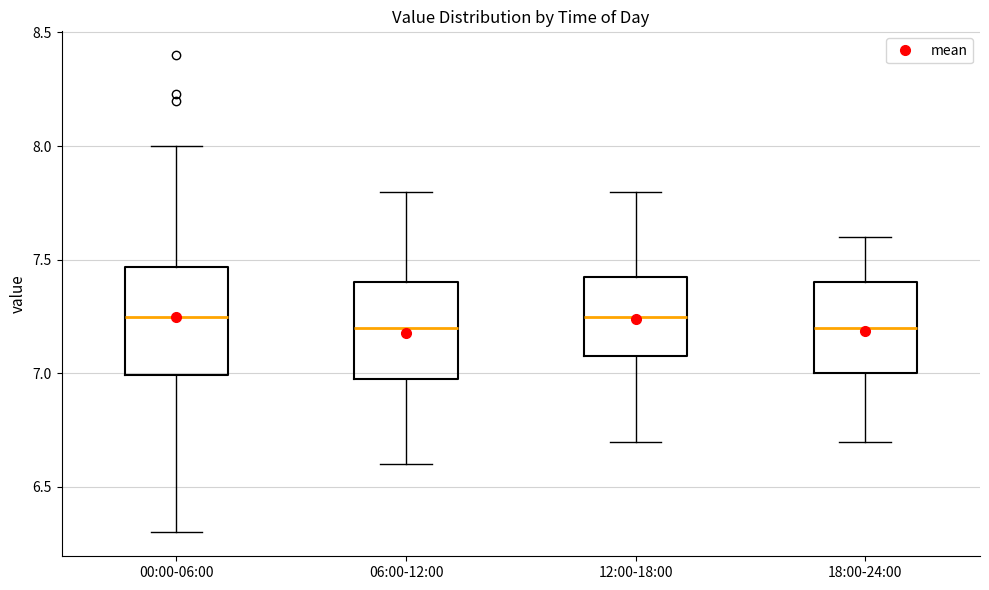

Reading left to right, transcribe this box plot: for each box, give where its median line is, the range the box spans, and where its two whiskers end, as read against the y-axis. The values are not printed on the chart, so give them approximately, as read against the axis.

00:00-06:00: median 7.25, box 7.00 to 7.45, whiskers 6.30 to 8.00
06:00-12:00: median 7.20, box 7.00 to 7.40, whiskers 6.60 to 7.80
12:00-18:00: median 7.25, box 7.10 to 7.45, whiskers 6.70 to 7.80
18:00-24:00: median 7.20, box 7.00 to 7.40, whiskers 6.70 to 7.60